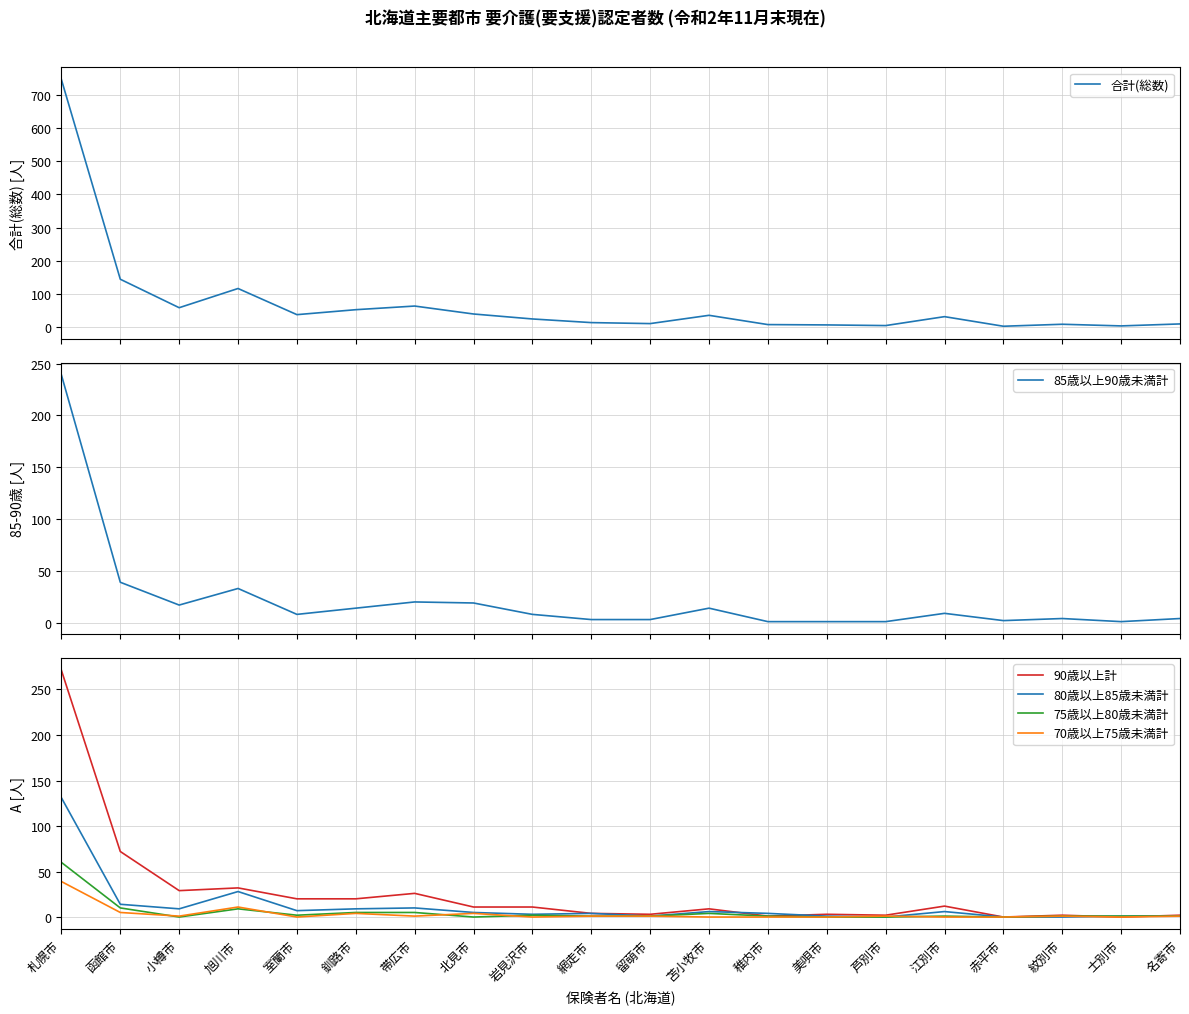

Reading left to right, list all the values displayed in this chart.

合計(総数): 札幌市=747	函館市=144	小樽市=58	旭川市=116	室蘭市=37	釧路市=52	帯広市=63	北見市=39	岩見沢市=24	網走市=13	留萌市=10	苫小牧市=35	稚内市=7	美唄市=6	芦別市=4	江別市=31	赤平市=2	紋別市=8	士別市=3	名寄市=9
85歳以上90歳未満計: 札幌市=239	函館市=39	小樽市=17	旭川市=33	室蘭市=8	釧路市=14	帯広市=20	北見市=19	岩見沢市=8	網走市=3	留萌市=3	苫小牧市=14	稚内市=1	美唄市=1	芦別市=1	江別市=9	赤平市=2	紋別市=4	士別市=1	名寄市=4
90歳以上計: 札幌市=271	函館市=72	小樽市=29	旭川市=32	室蘭市=20	釧路市=20	帯広市=26	北見市=11	岩見沢市=11	網走市=4	留萌市=3	苫小牧市=9	稚内市=1	美唄市=3	芦別市=2	江別市=12	赤平市=0	紋別市=2	士別市=0	名寄市=2
80歳以上85歳未満計: 札幌市=131	函館市=14	小樽市=9	旭川市=28	室蘭市=7	釧路市=9	帯広市=10	北見市=5	岩見沢市=3	網走市=4	留萌市=1	苫小牧市=6	稚内市=4	美唄市=1	芦別市=0	江別市=6	赤平市=0	紋別市=0	士別市=1	名寄市=1
75歳以上80歳未満計: 札幌市=60	函館市=10	小樽市=0	旭川市=9	室蘭市=2	釧路市=5	帯広市=5	北見市=0	岩見沢市=2	網走市=1	留萌市=1	苫小牧市=4	稚内市=1	美唄市=0	芦別市=0	江別市=1	赤平市=0	紋別市=1	士別市=1	名寄市=1
70歳以上75歳未満計: 札幌市=39	函館市=5	小樽市=1	旭川市=11	室蘭市=0	釧路市=4	帯広市=1	北見市=4	岩見沢市=0	網走市=1	留萌市=1	苫小牧市=0	稚内市=0	美唄市=0	芦別市=1	江別市=0	赤平市=0	紋別市=1	士別市=0	名寄市=1